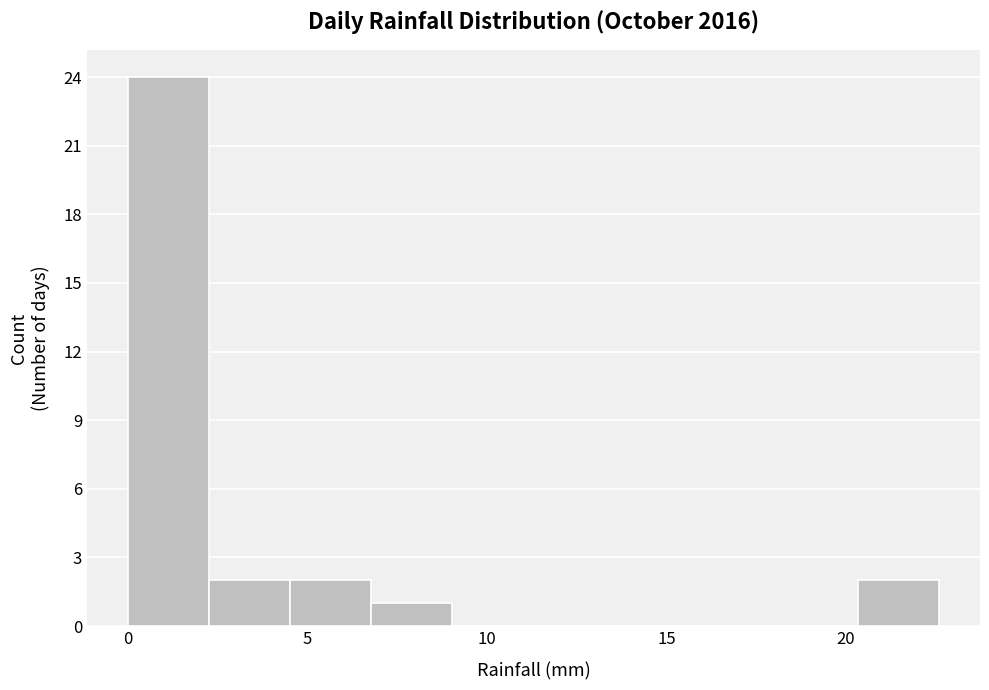

Reading left to right, transcribe this chart: for each bar, give the range it covers on the x-axis and its height. Neither the bar edges nor the heights are printed on the chart, so give them approximately, as read against the axes.

0.0 to 2.5: 24
2.5 to 4.5: 2
4.5 to 7.0: 2
7.0 to 9.0: 1
9.0 to 11.5: 0
11.5 to 13.5: 0
13.5 to 16.0: 0
16.0 to 18.0: 0
18.0 to 20.5: 0
20.5 to 22.5: 2